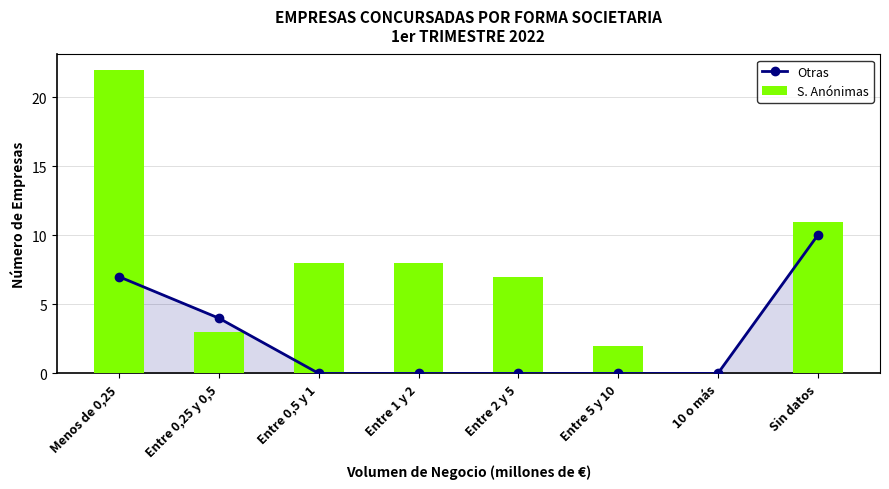

The value of S. Anónimas at 10 o más is -12. True or false?

False